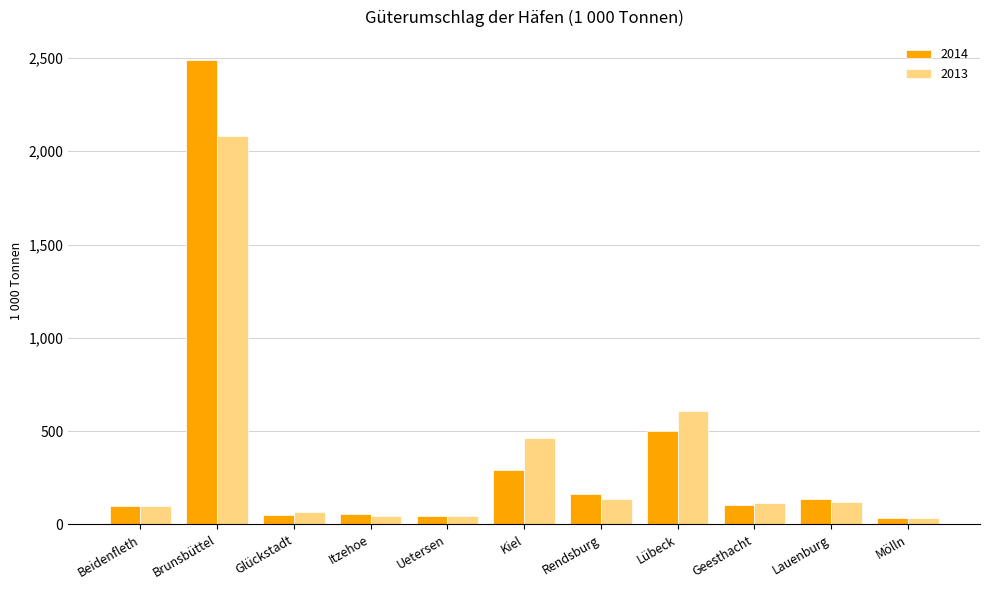

What is the difference between the 2014 values at Beidenfleth and Kiel?

191.3